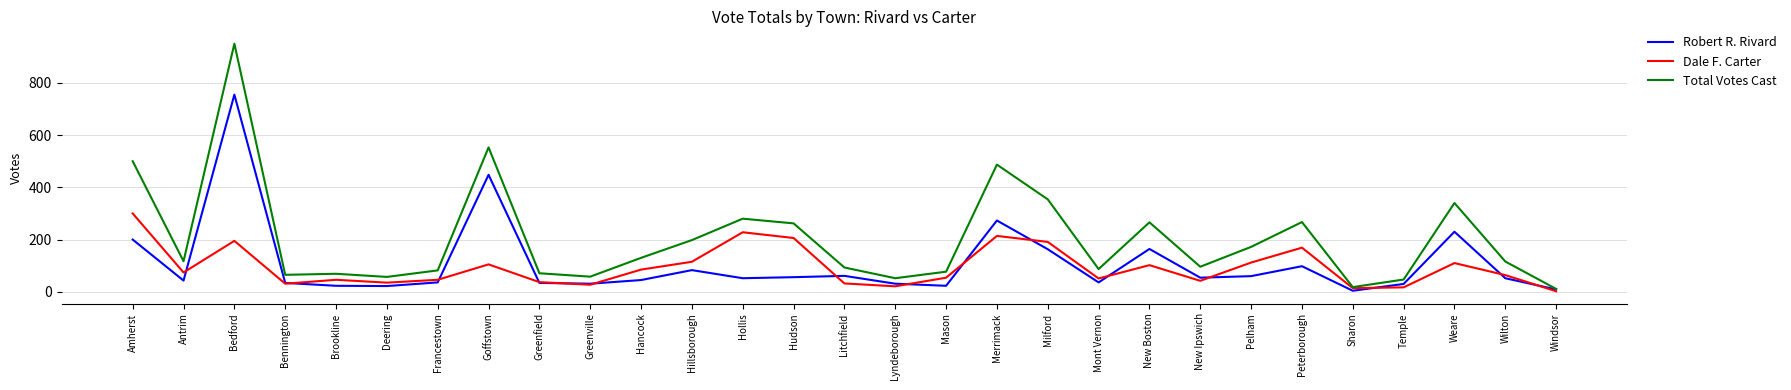

How many lines are shown in the chart?

3